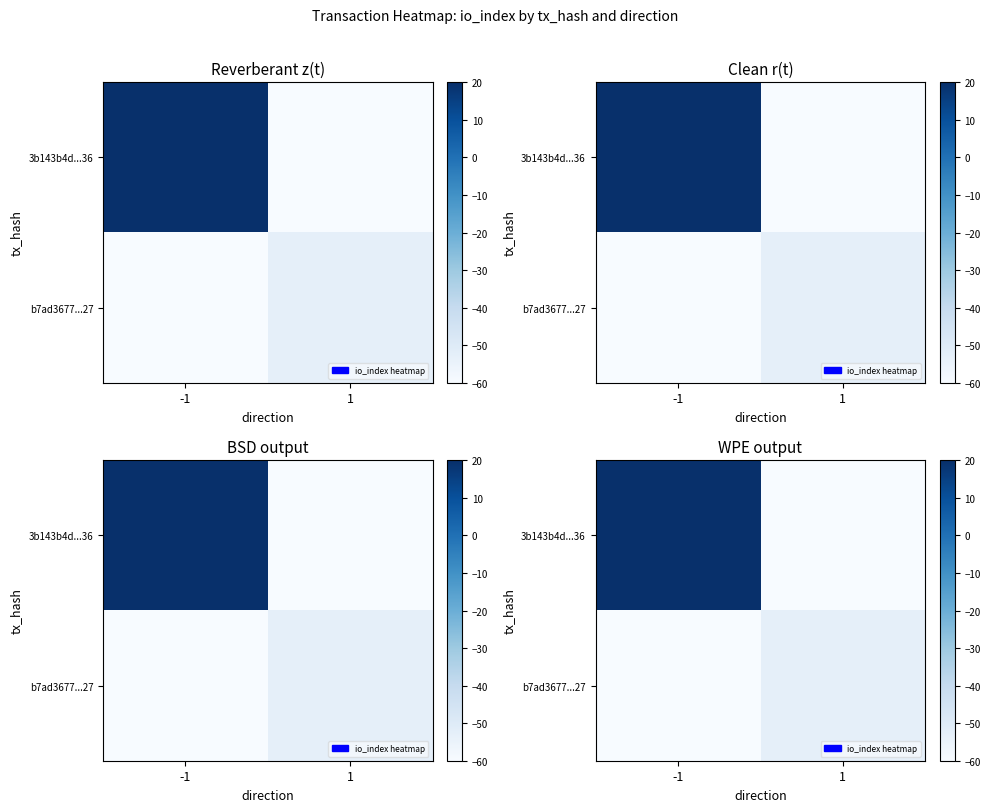

Read the 3b143b4d...36 value at 1.

-60.0